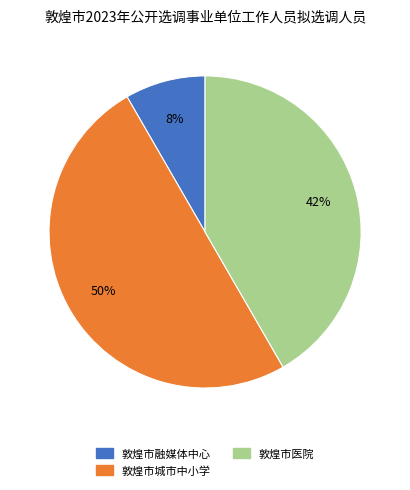

Does 敦煌市医院 represent more than half of the total?

No